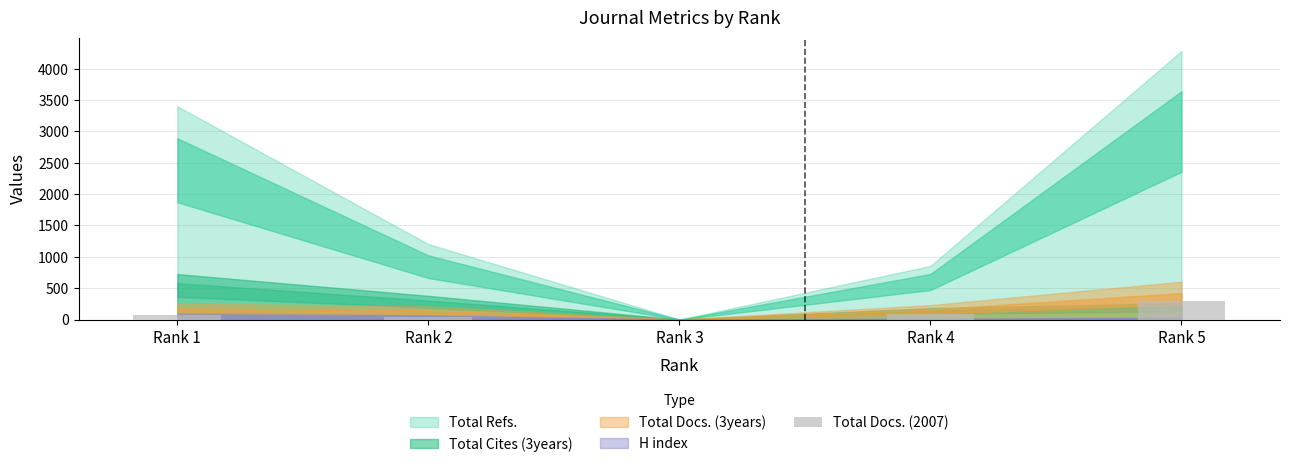

What is the greatest value displayed?

290